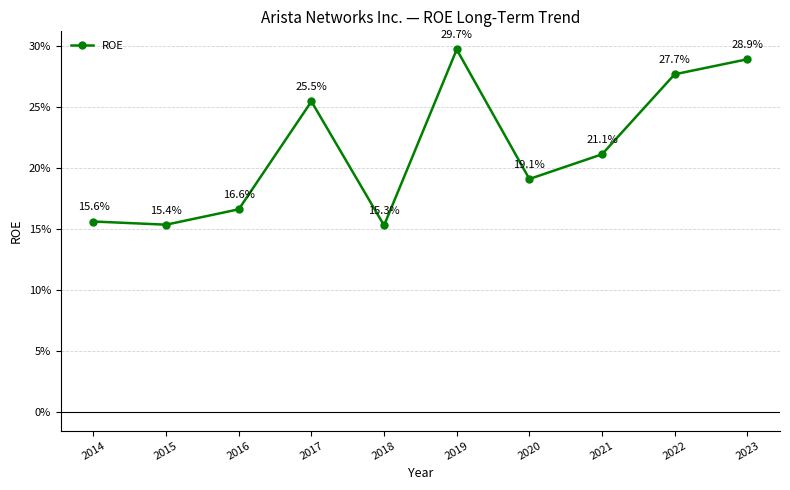

List the labels in order of value, largest first.

2019, 2023, 2022, 2017, 2021, 2020, 2016, 2014, 2015, 2018